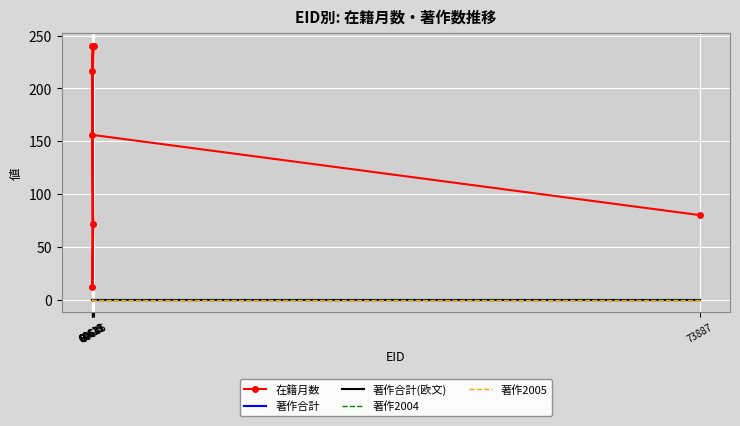

The value of 著作2005 at 60646 is 0. True or false?

True